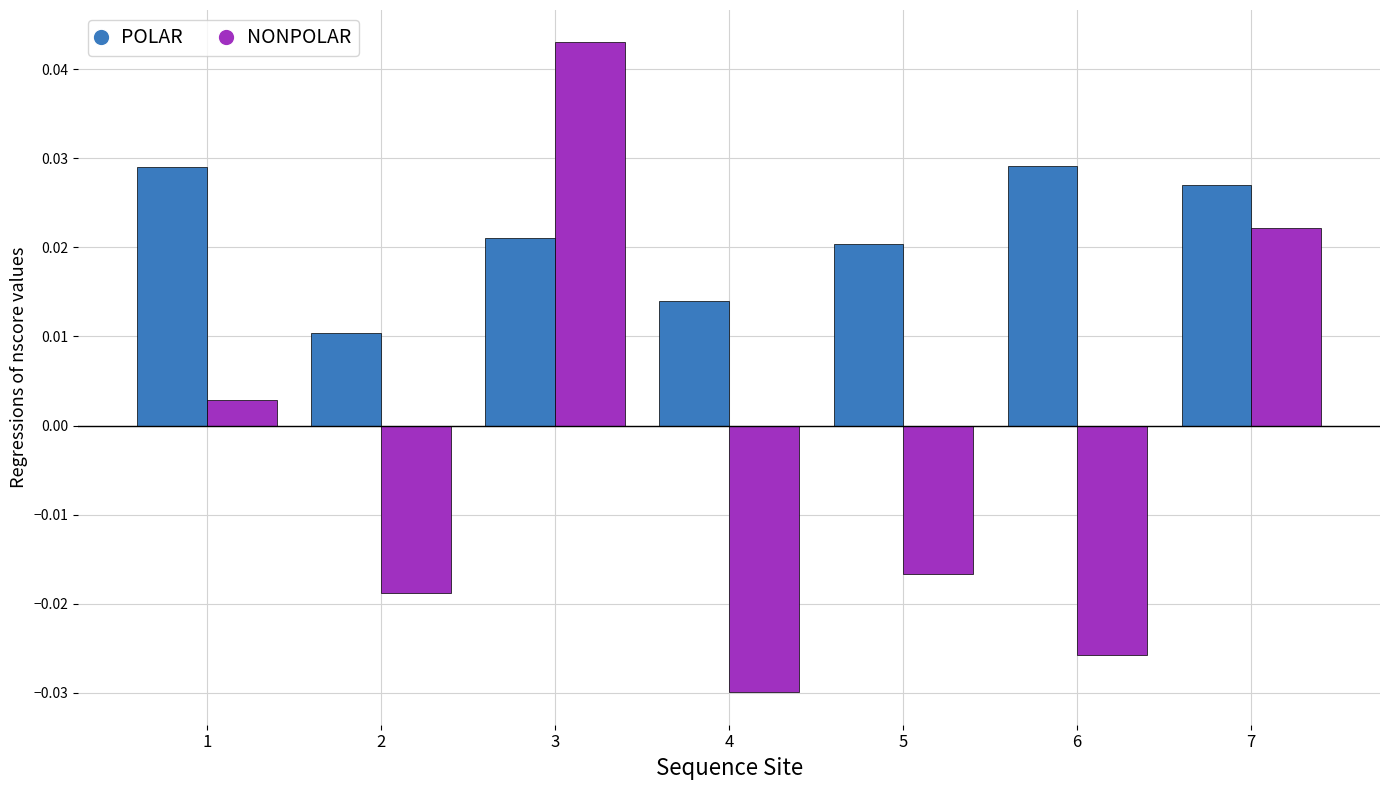

Are the bars grouped side by side (vs. stacked)?

Yes